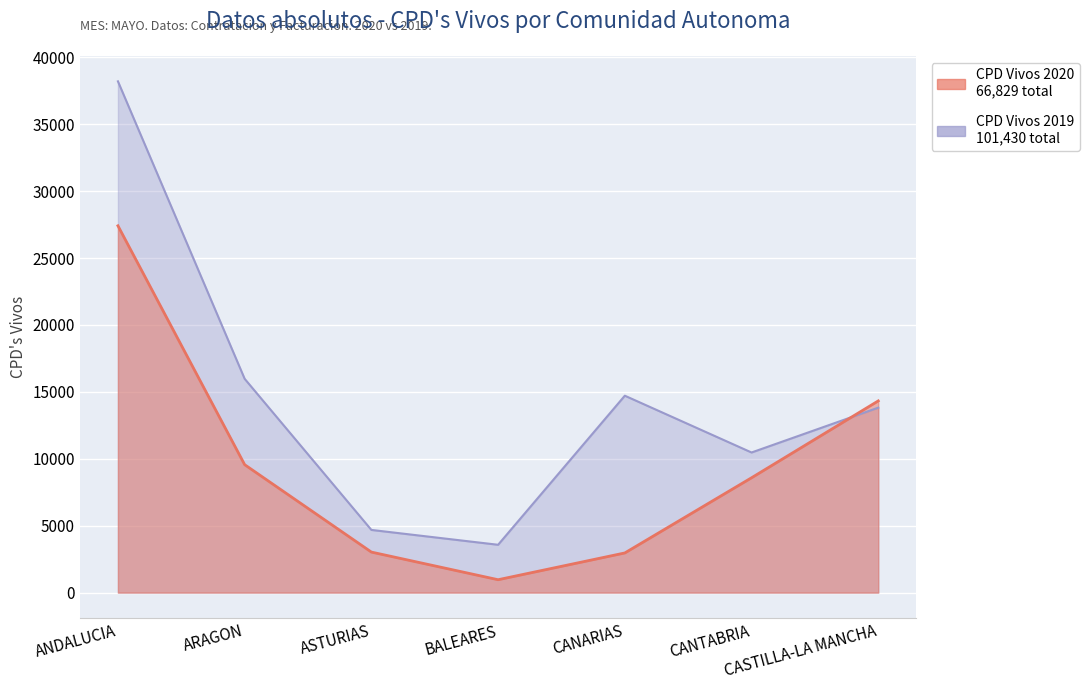

What is the difference between the maximum and second lowest values in the CPD Vivos 2020 series?

24444